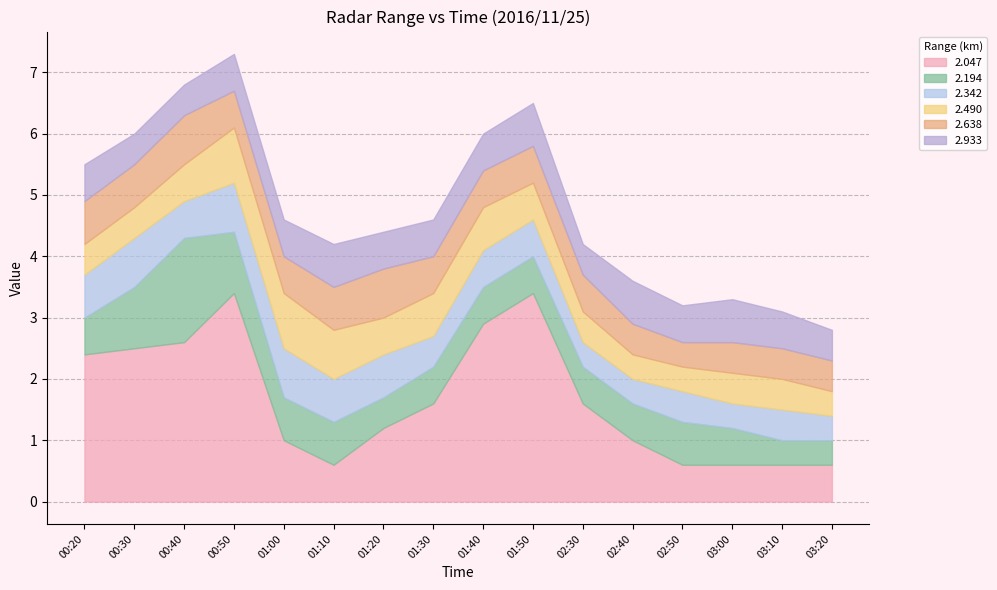

Is it true that 2.342 equals 1.0 at 2016/11/25 01:50?

False